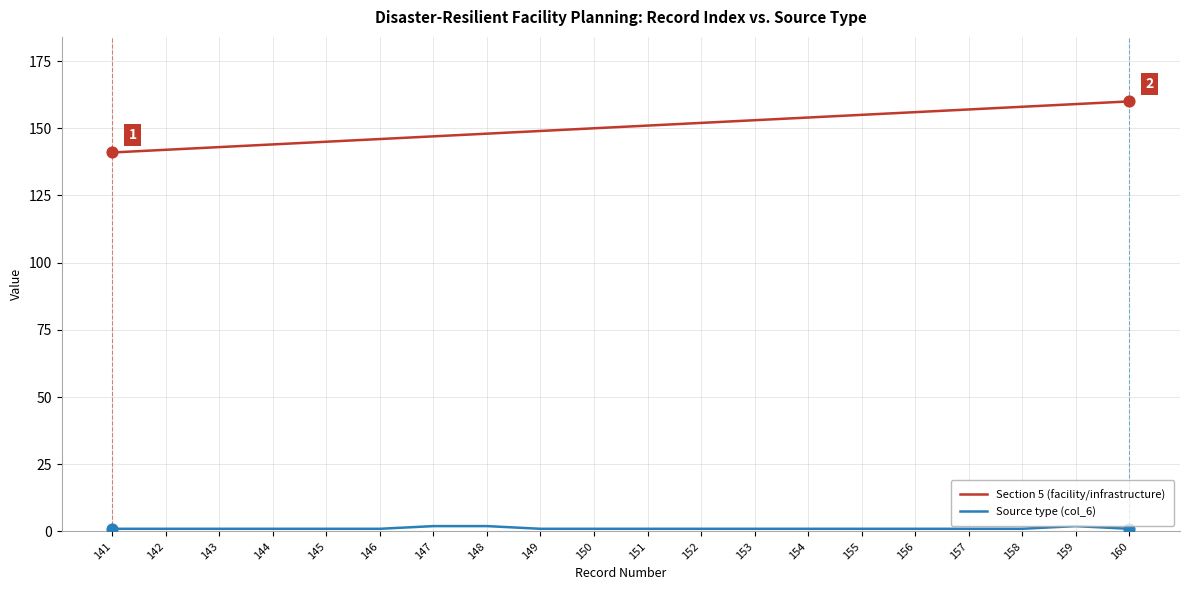

Which series has the largest range (max minus min)?

Section 5 (facility/infrastructure)